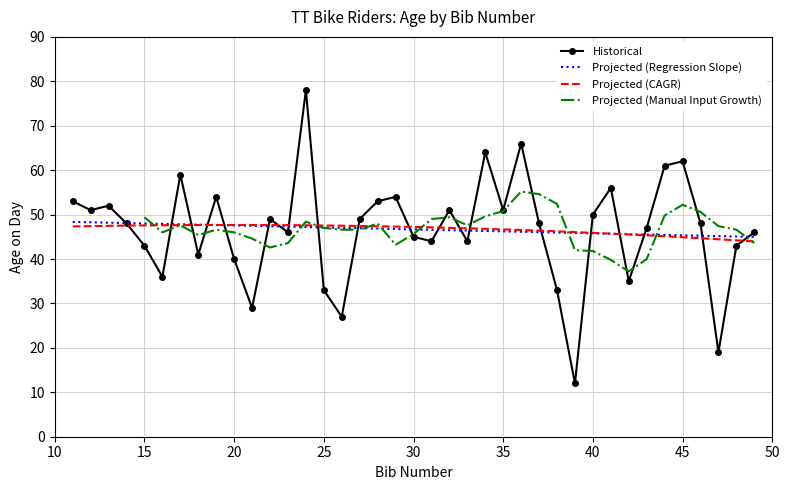

Rank the categories by value from lowest to highest.

39, 47, 26, 21, 25, 38, 42, 16, 20, 18, 15, 48, 31, 33, 30, 23, 49, 43, 14, 37, 46, 22, 27, 40, 12, 32, 35, 13, 11, 28, 19, 29, 41, 17, 44, 45, 34, 36, 24